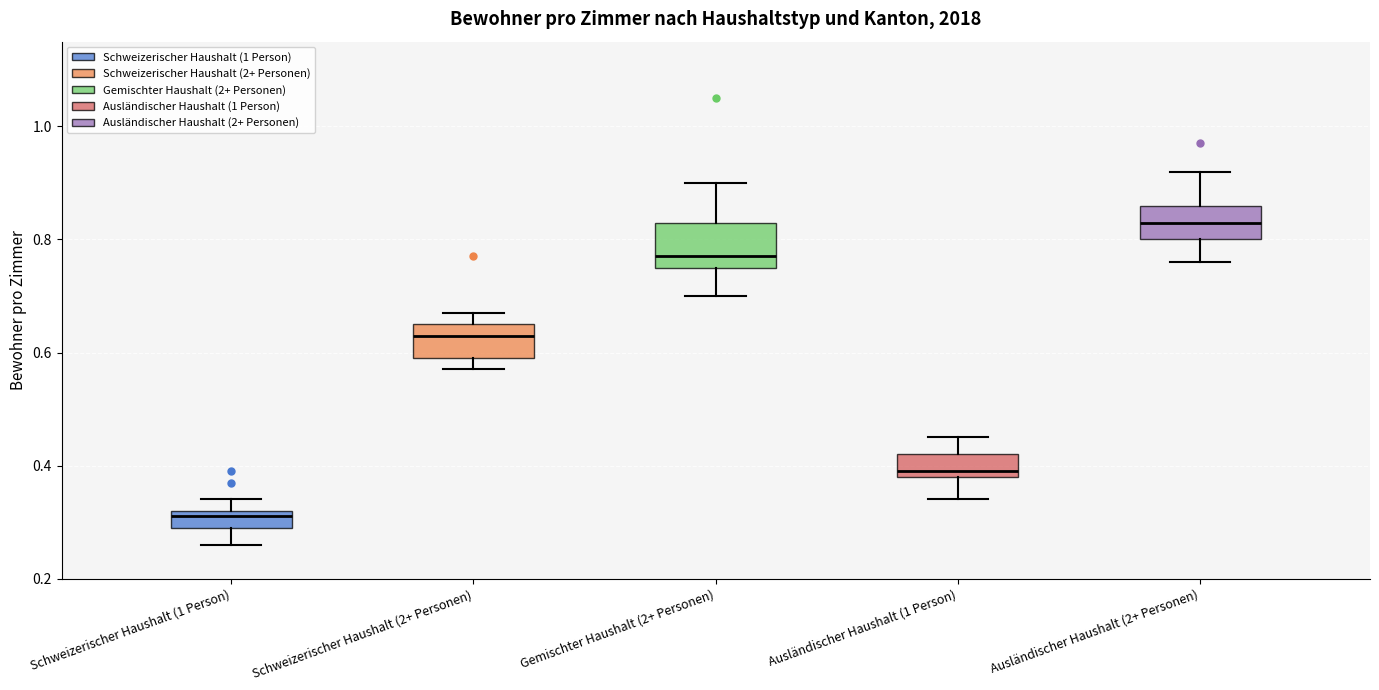

Reading left to right, transcribe this box plot: for each box, give where its median line is, the range the box spans, and where its two whiskers end, as read against the y-axis. The values are not printed on the chart, so give them approximately, as read against the axis.

Schweizerischer Haushalt (1 Person): median 0.32 (just below the box's upper edge), box 0.30 to 0.32, whiskers 0.26 to 0.34
Schweizerischer Haushalt (2+ Personen): median 0.64, box 0.60 to 0.66, whiskers 0.58 to 0.68
Gemischter Haushalt (2+ Personen): median 0.78, box 0.76 to 0.84, whiskers 0.70 to 0.90
Ausländischer Haushalt (1 Person): median 0.40, box 0.38 to 0.42, whiskers 0.34 to 0.46
Ausländischer Haushalt (2+ Personen): median 0.84, box 0.80 to 0.86, whiskers 0.76 to 0.92